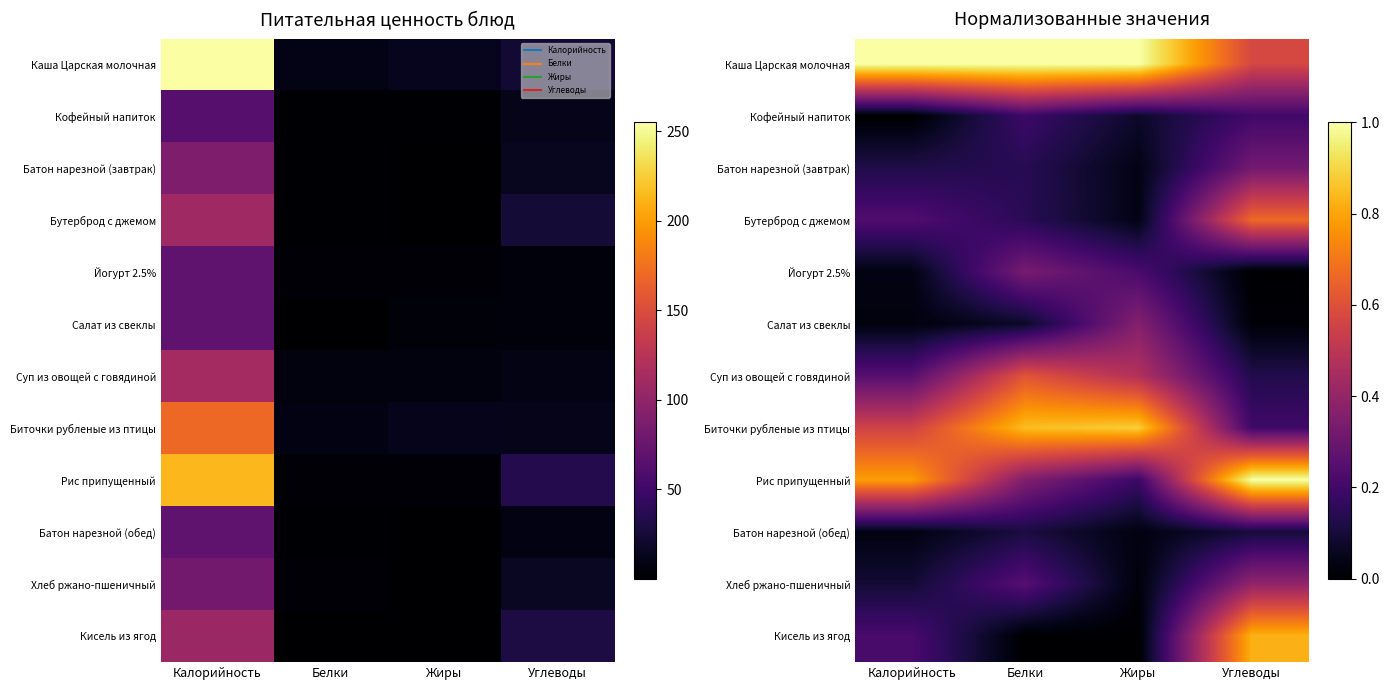

What is the greatest value displayed?

1.0